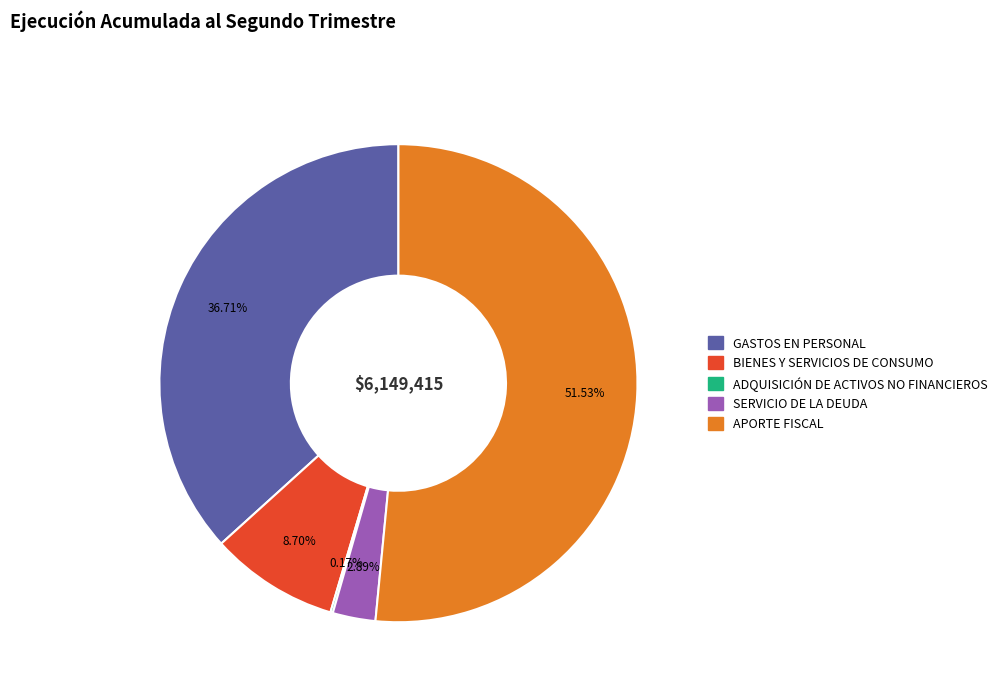

True or false: SERVICIO DE LA DEUDA accounts for 3% of the total.

True